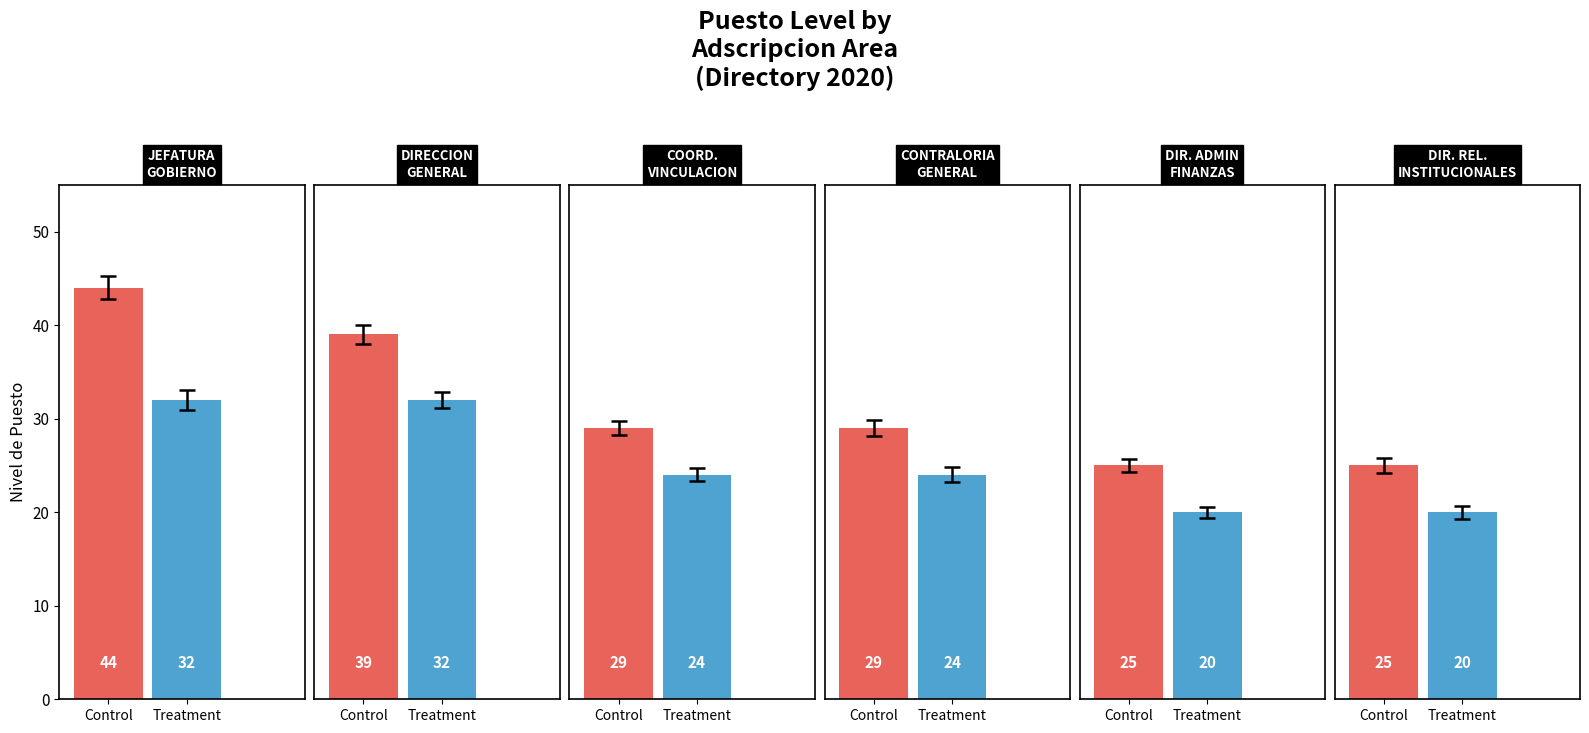

Reading right to left, transcribe all the data shown in this chart.

Control: 25	25	29	29	39	44
Treatment: 20	20	24	24	32	32